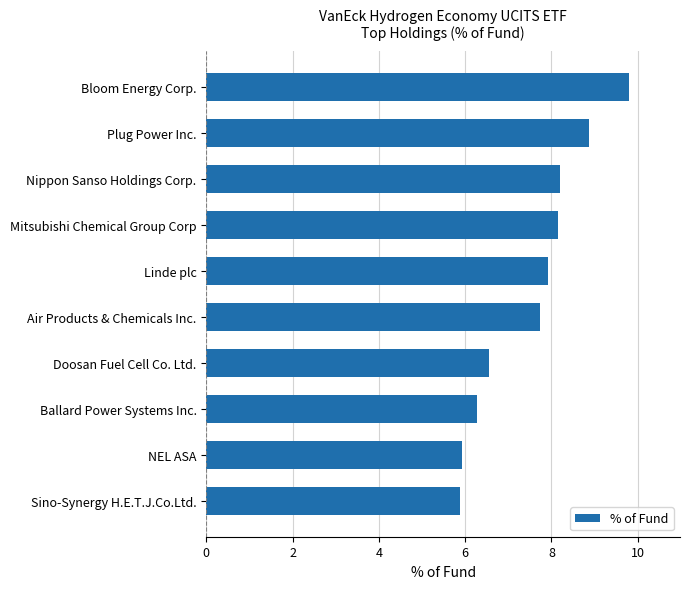

The chart shows a value of 11.9 at Plug Power Inc.. True or false?

False